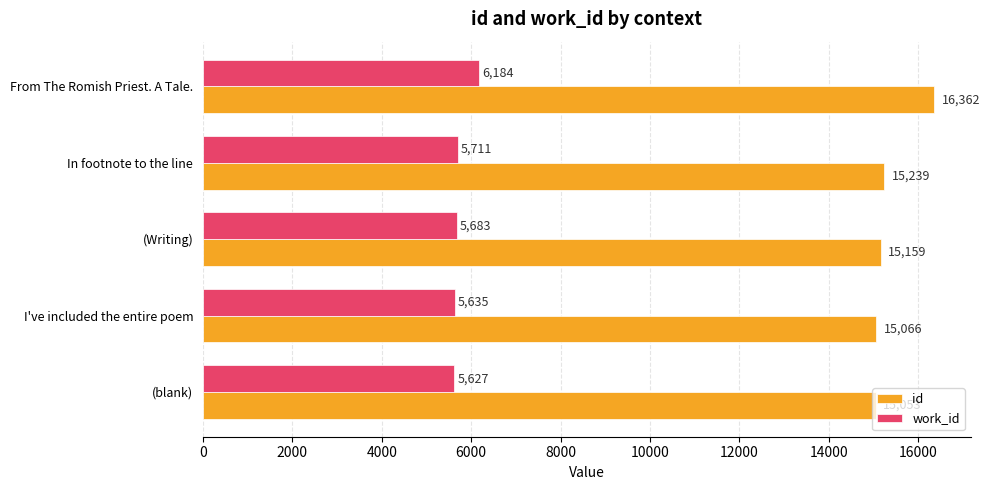

Where is work_id nearest to the value 5905?

In footnote to the line